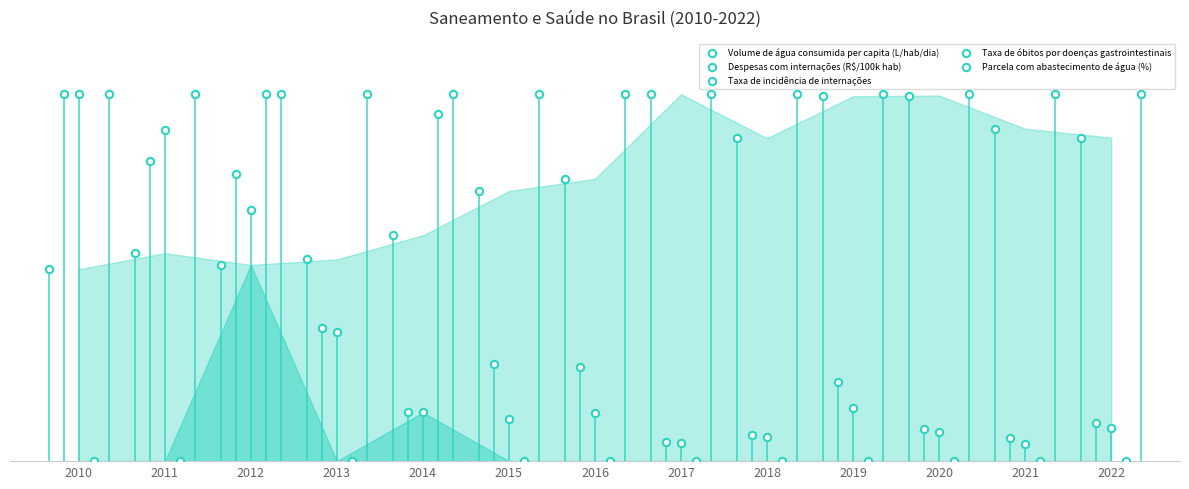

What are all the series names shown in the legend?

Volume de água consumida per capita (L/hab/dia), Despesas com internações (R$/100k hab), Taxa de incidência de internações, Taxa de óbitos por doenças gastrointestinais, Parcela com abastecimento de água (%)